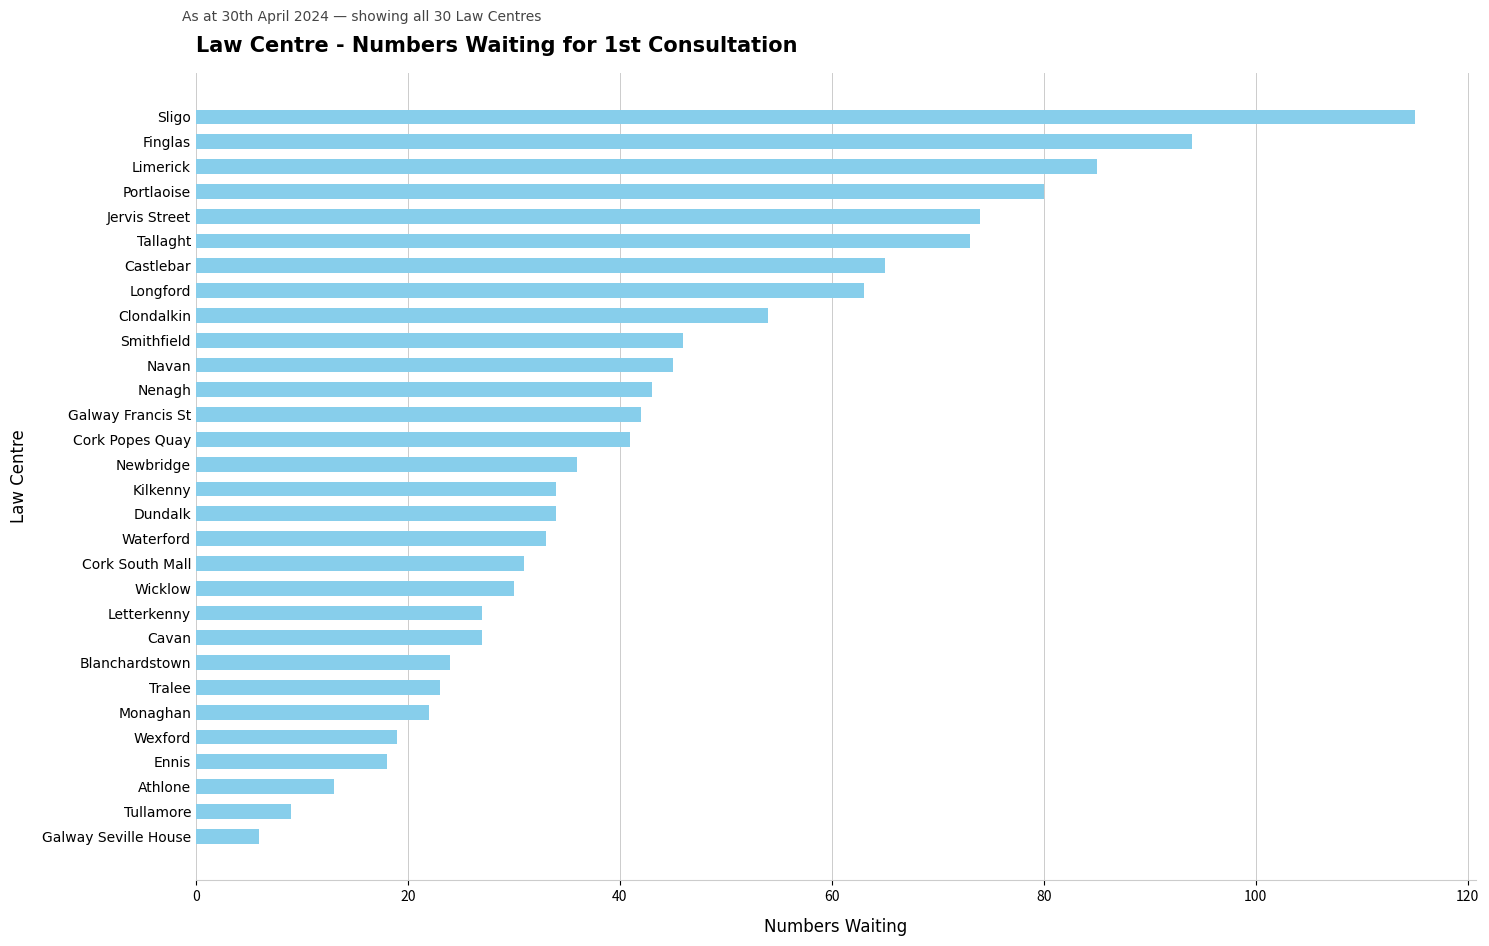

What is the label of the 20th bar from the bottom?

Navan